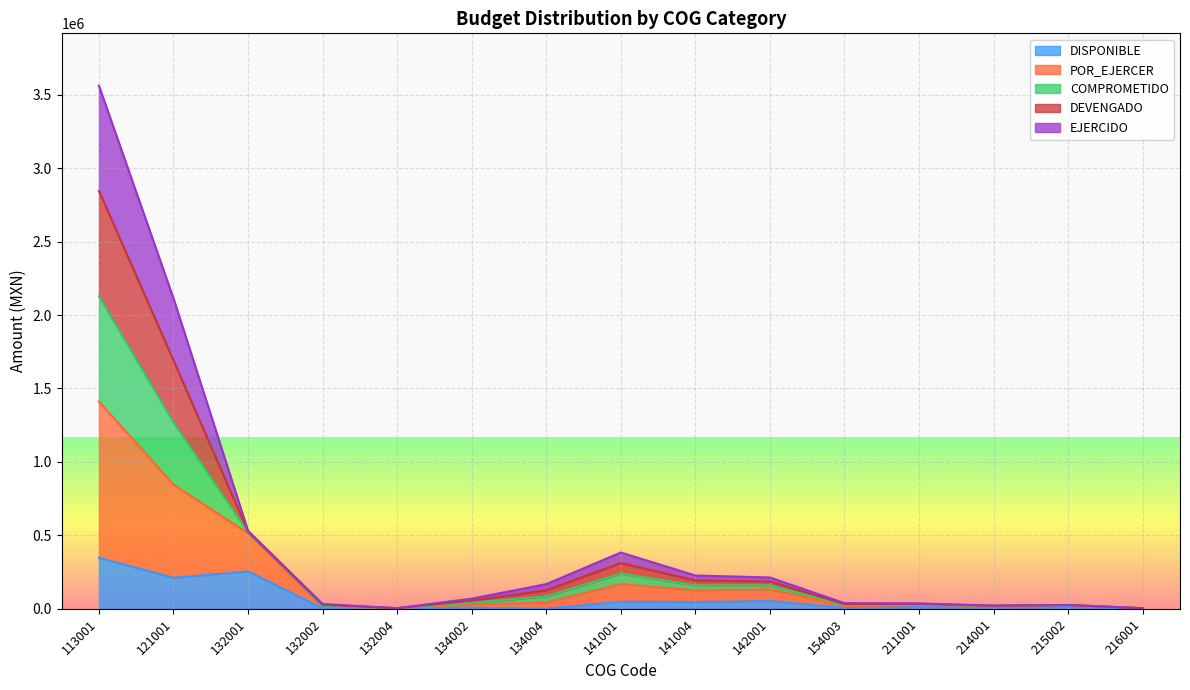

At which category does DISPONIBLE reach its first local peak?

132001